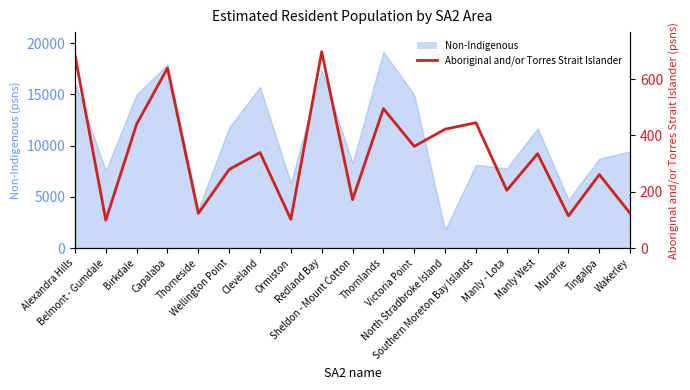

List the labels in order of value, smallest first.

Belmont - Gumdale, Ormiston, Murarrie, Thorneside, Wakerley, Sheldon - Mount Cotton, Manly - Lota, Tingalpa, Wellington Point, Manly West, Cleveland, Victoria Point, North Stradbroke Island, Birkdale, Southern Moreton Bay Islands, Thornlands, Capalaba, Alexandra Hills, Redland Bay